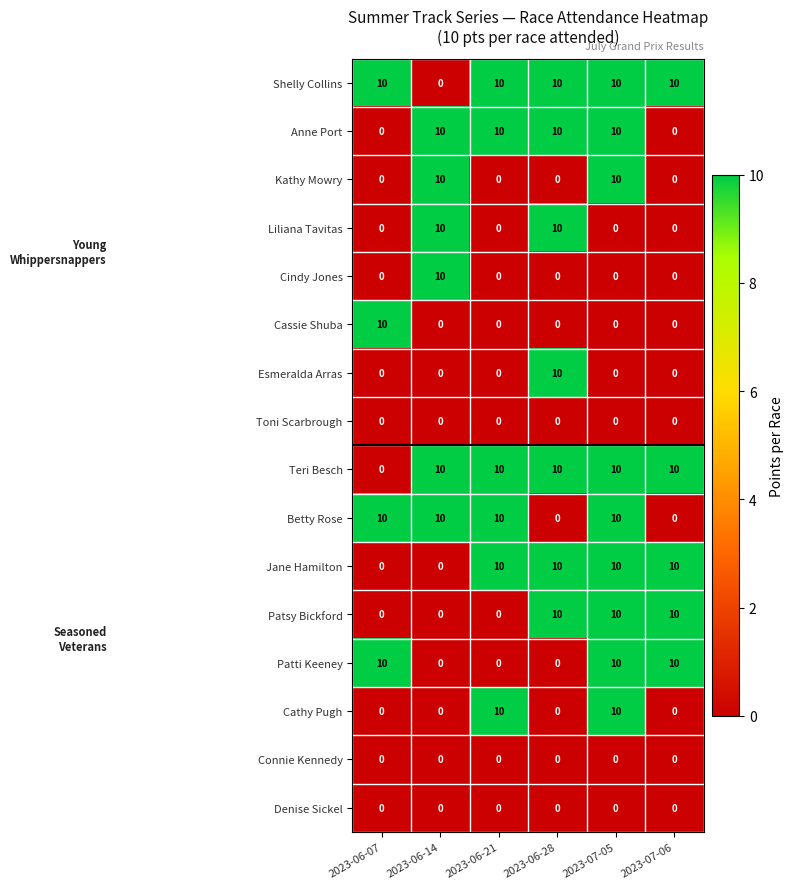

What is the greatest value displayed?

10